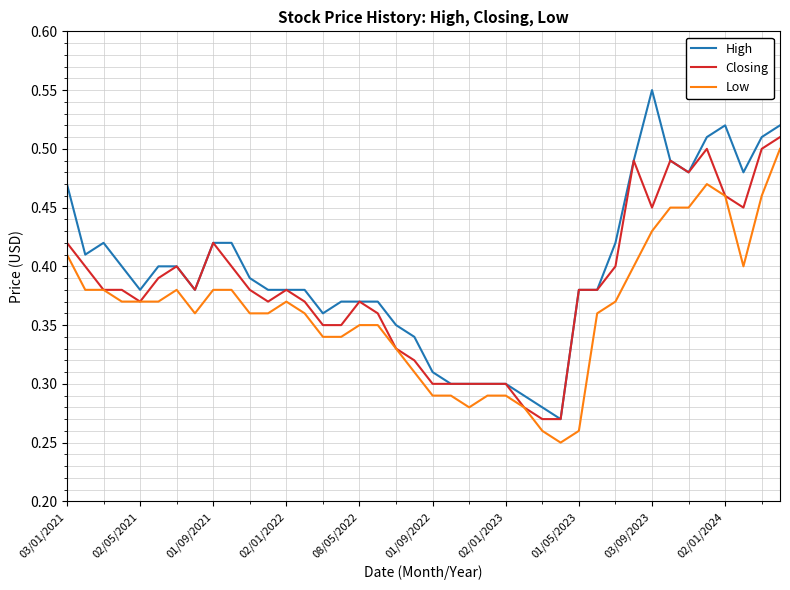

List the series in order of their overall mean, lowest first.

Low, Closing, High